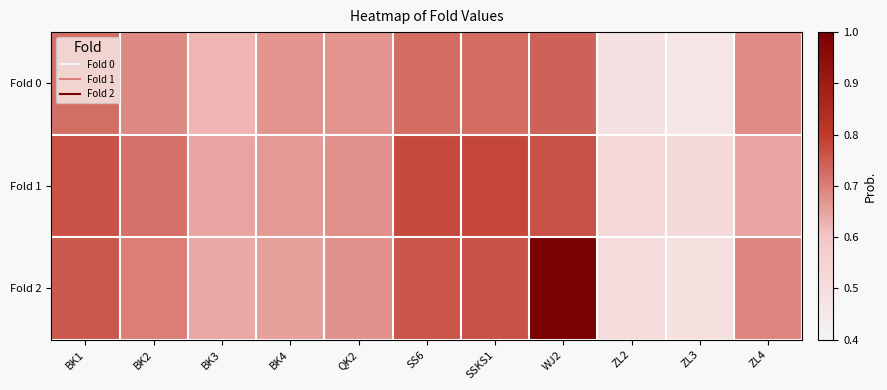

Reading right to left, list all the values displayed in this chart.

Fold 0: ZL4=0.7	ZL3=0.5	ZL2=0.5	WJ2=0.7	SSKS1=0.7	SS6=0.7	QK2=0.7	BK4=0.7	BK3=0.6	BK2=0.7	BK1=0.7
Fold 1: ZL4=0.6	ZL3=0.5	ZL2=0.5	WJ2=0.8	SSKS1=0.8	SS6=0.8	QK2=0.7	BK4=0.7	BK3=0.6	BK2=0.7	BK1=0.8
Fold 2: ZL4=0.7	ZL3=0.5	ZL2=0.5	WJ2=1.0	SSKS1=0.8	SS6=0.8	QK2=0.7	BK4=0.7	BK3=0.6	BK2=0.7	BK1=0.8